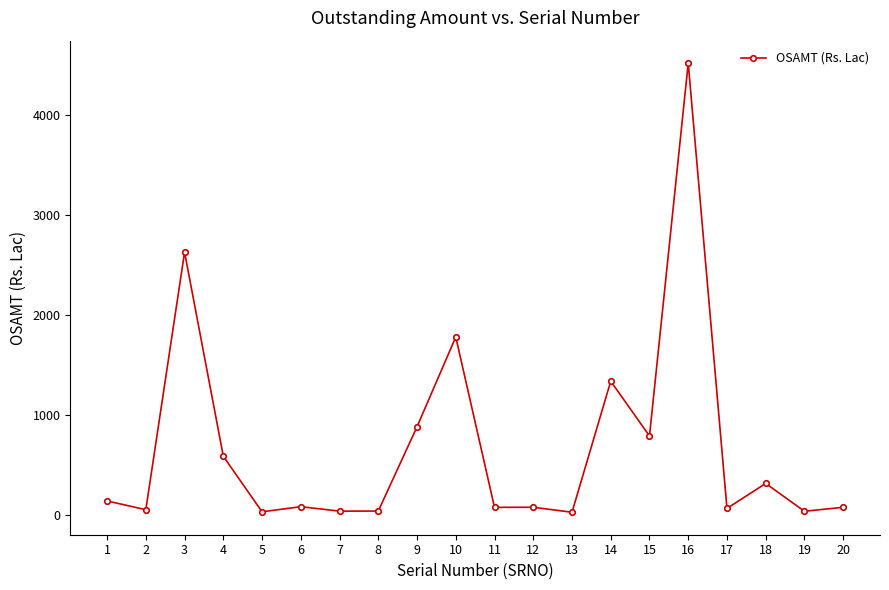

What is the smallest value displayed?

29.6